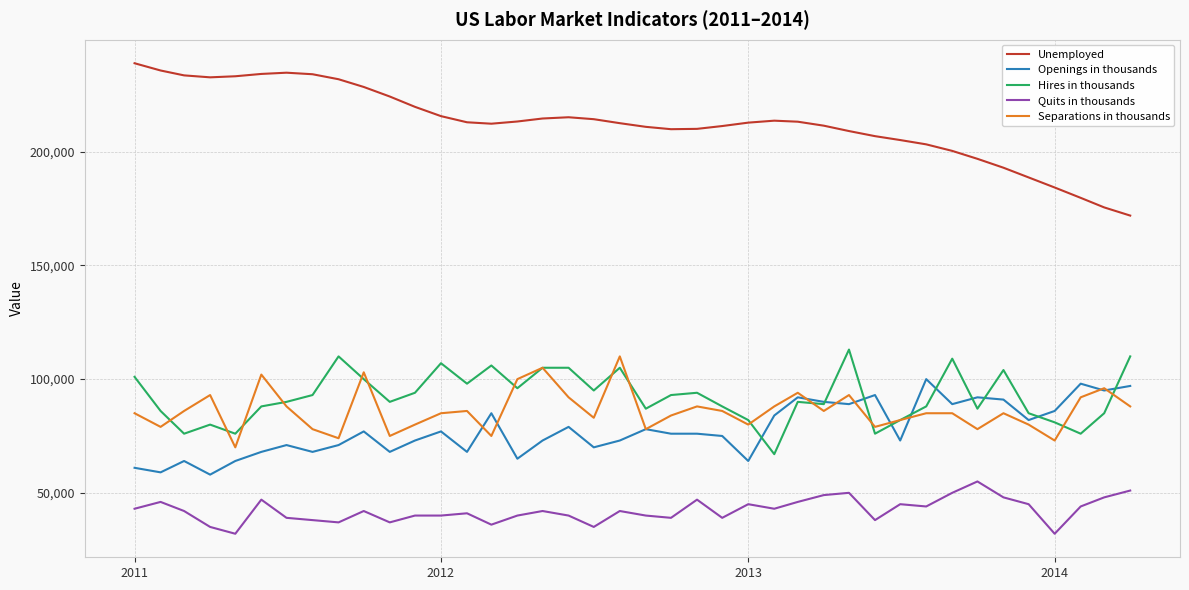

What is the lowest value of the Openings in thousands series?

58000